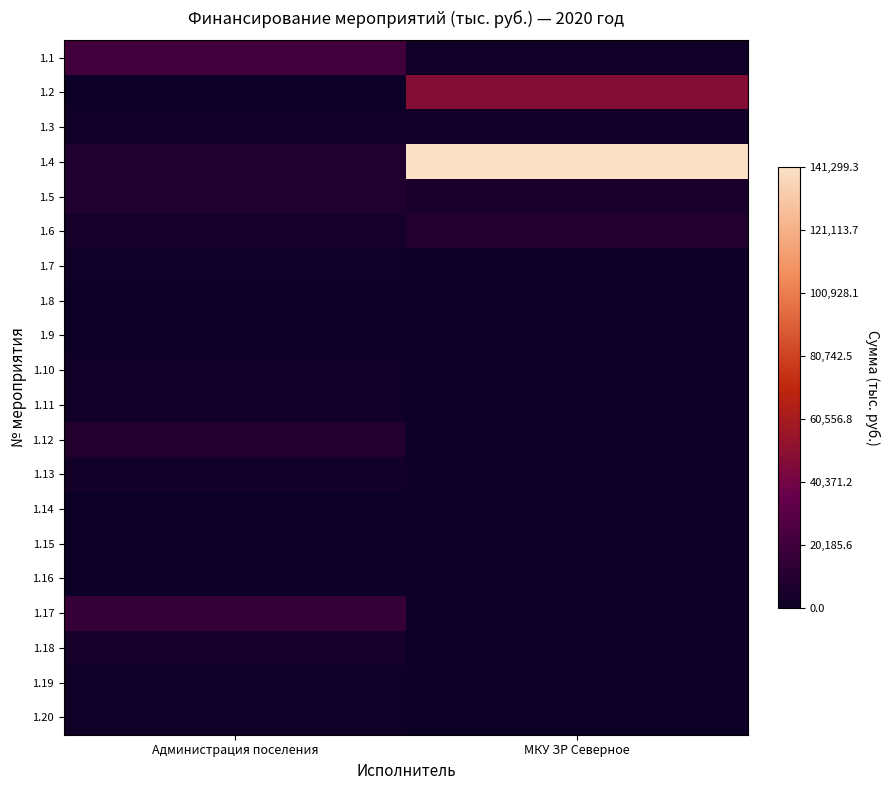

Which series changed the most between Администрация поселения and МКУ ЗР Северное?

1.4